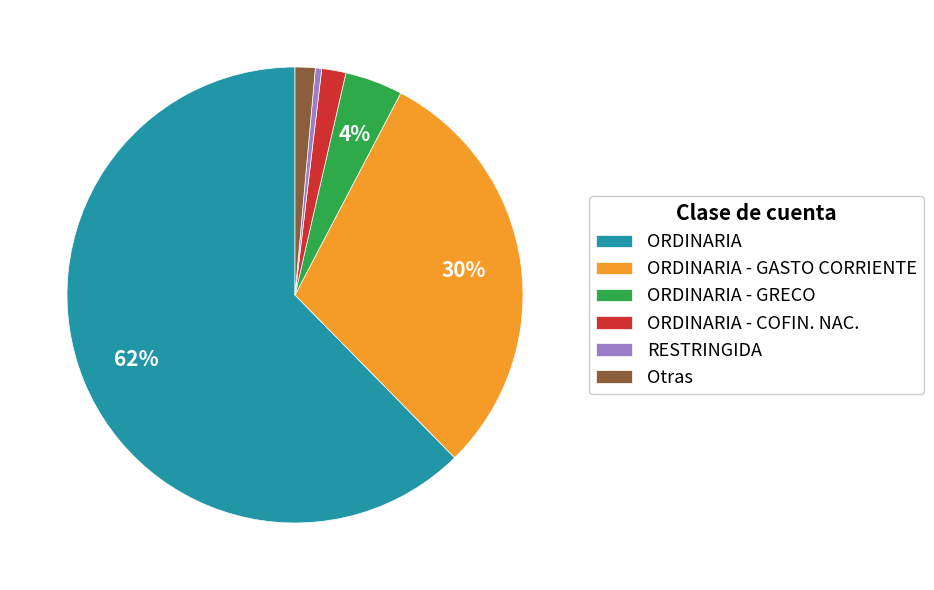

Is the sum of ORDINARIA - GRECO and ORDINARIA - GASTO CORRIENTE greater than half?

No